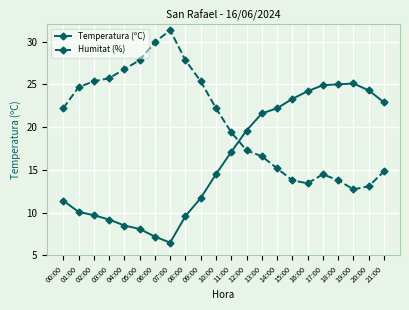

At which label does Temperatura (ºC) reach its minimum?

07:00